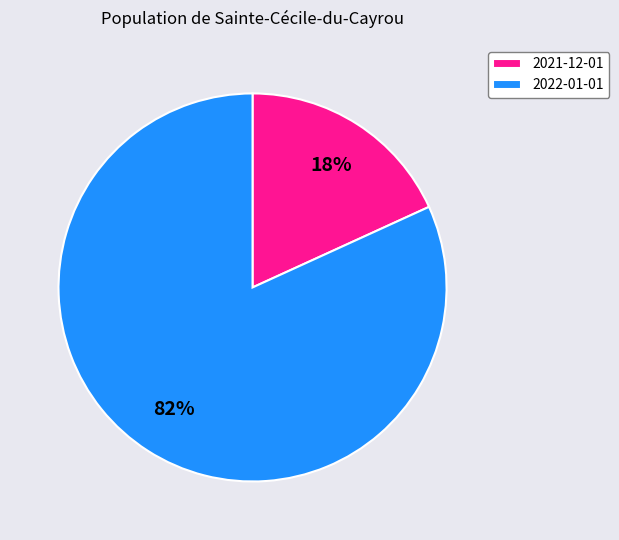

To the nearest percent, what is the average slice percentage?

50%